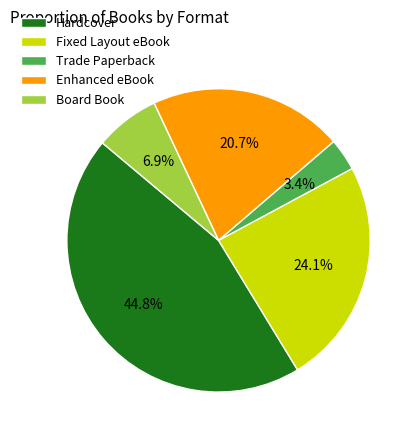

Rank the categories by value from lowest to highest.

Trade Paperback, Board Book, Enhanced eBook, Fixed Layout eBook, Hardcover